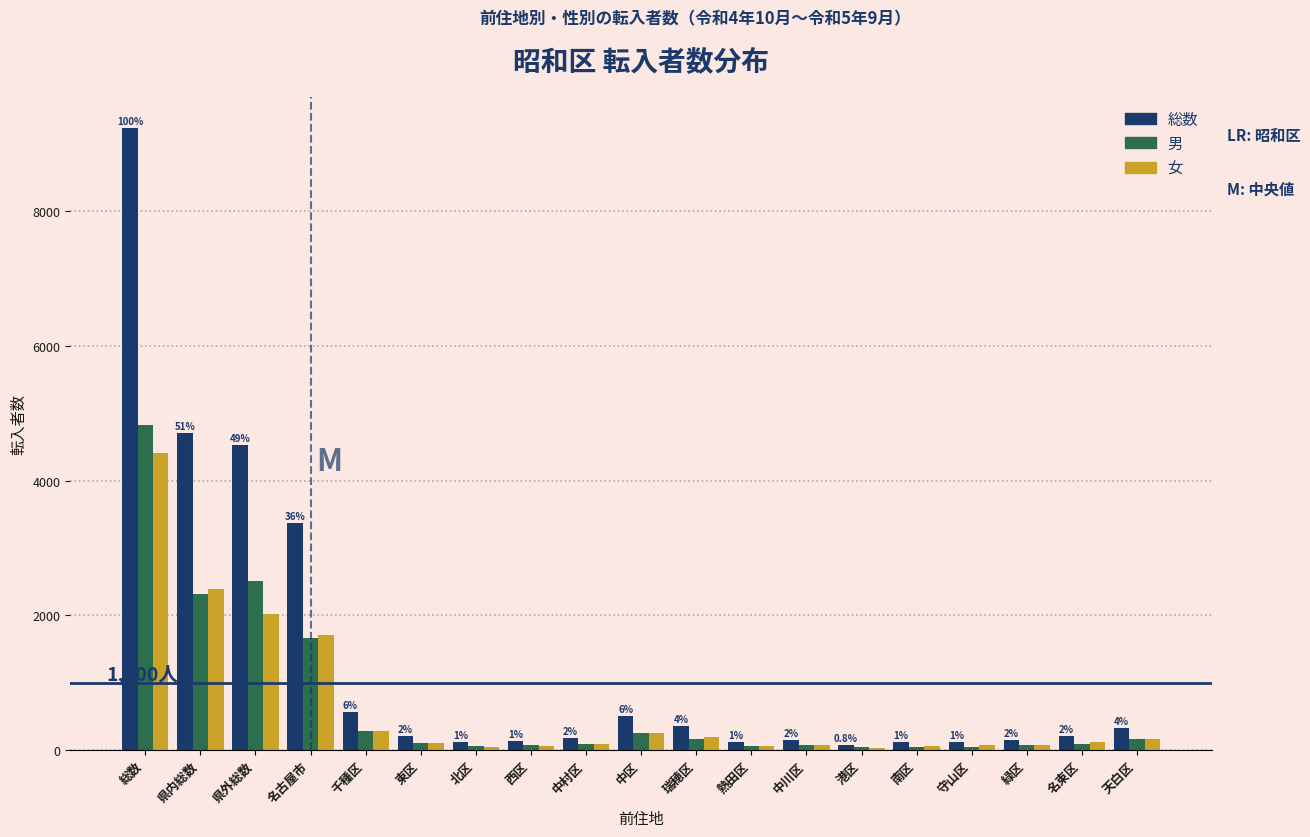

List the series in order of their peak value, highest first.

総数, 男, 女